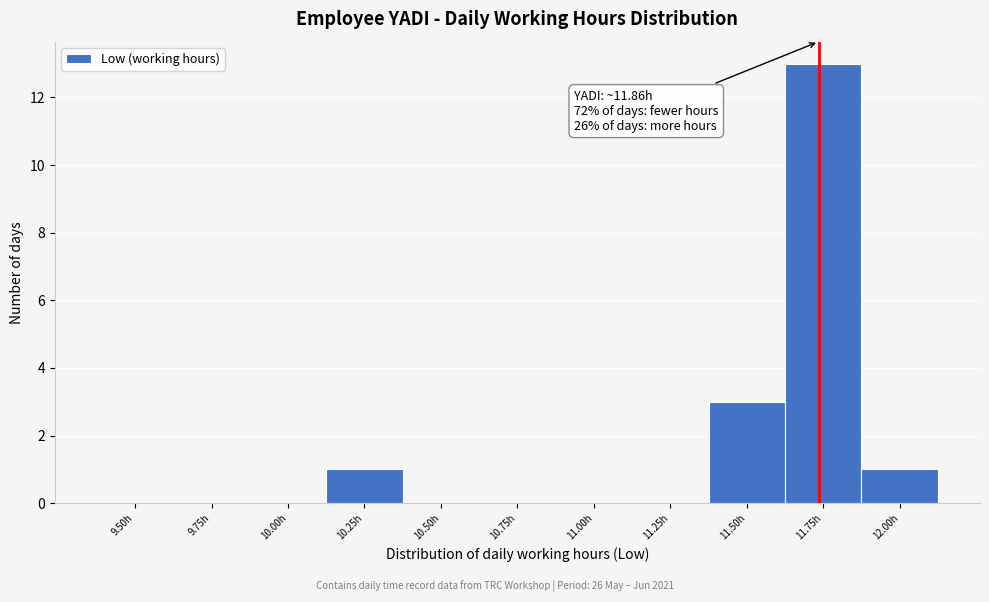

Reading left to right, list all the values displayed in this chart.

9.50h=0	9.75h=0	10.00h=0	10.25h=1	10.50h=0	10.75h=0	11.00h=0	11.25h=0	11.50h=3	11.75h=13	12.00h=1